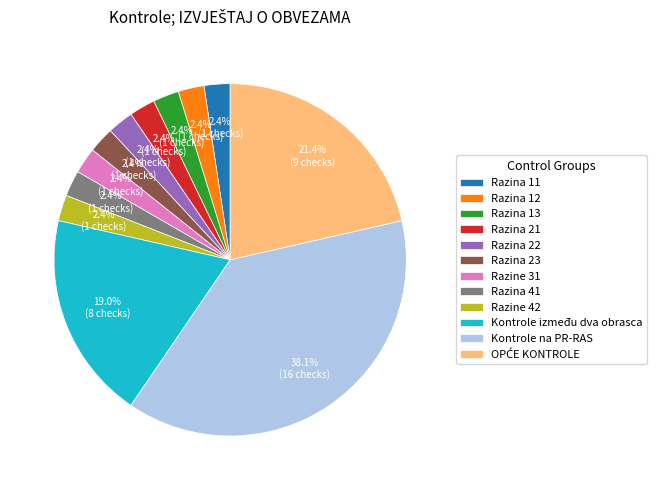

Does Razina 11 account for over 50% of the chart?

No